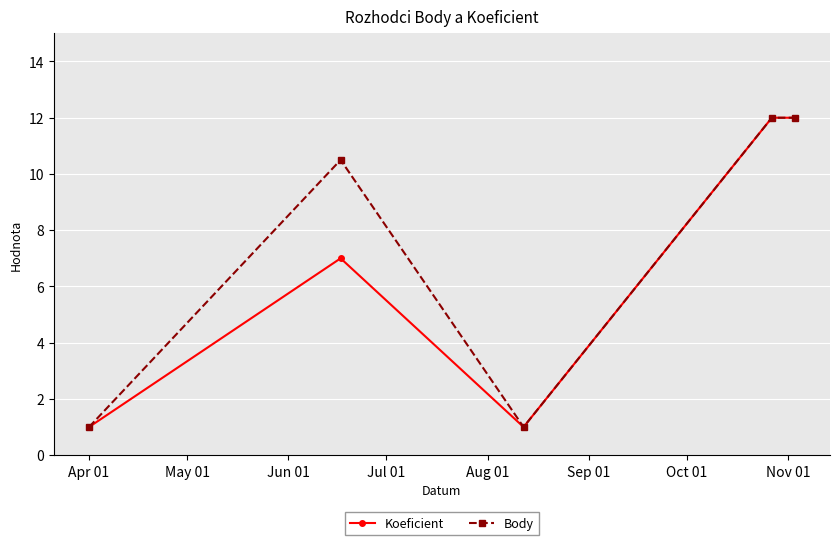

What is the lowest value of the Body series?

1.0